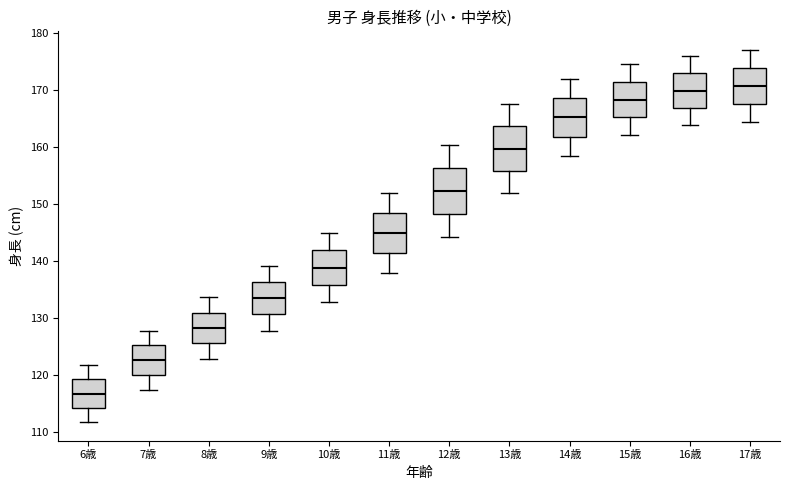

Where is the lower edge of the box for 13歳 on the y-axis? The values are not printed on the chart, so give them approximately, as read against the axis.

156